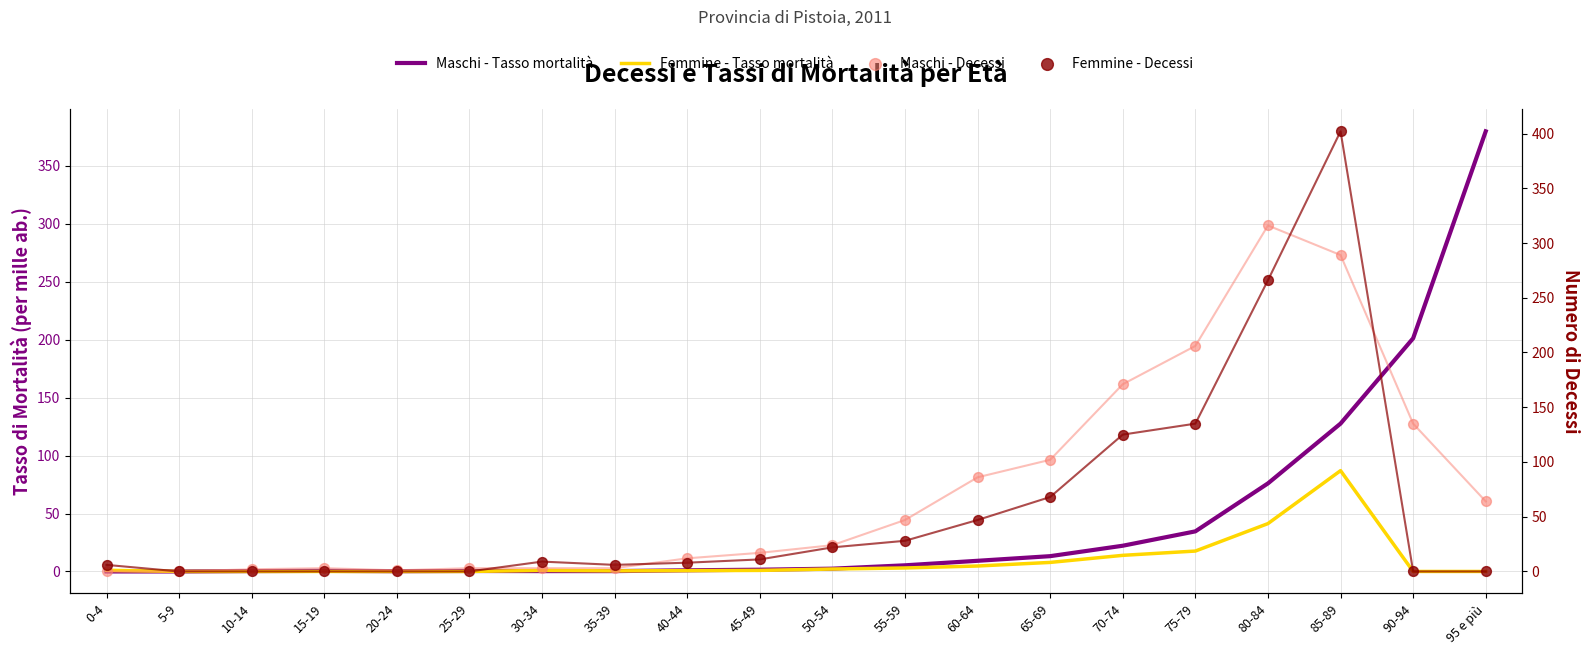

Which series contains the highest Y value?

Femmine - Decessi